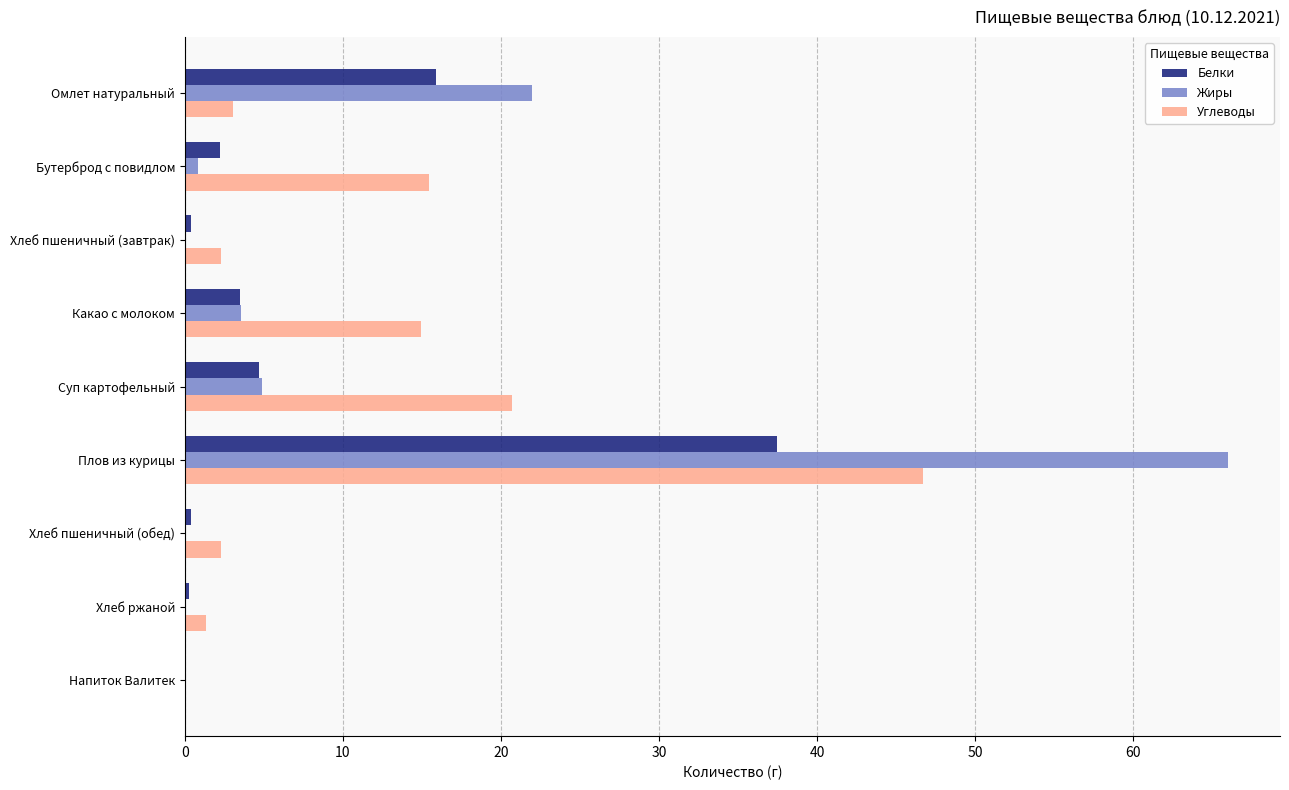

How many values in the Углеводы series exceed 3?

5